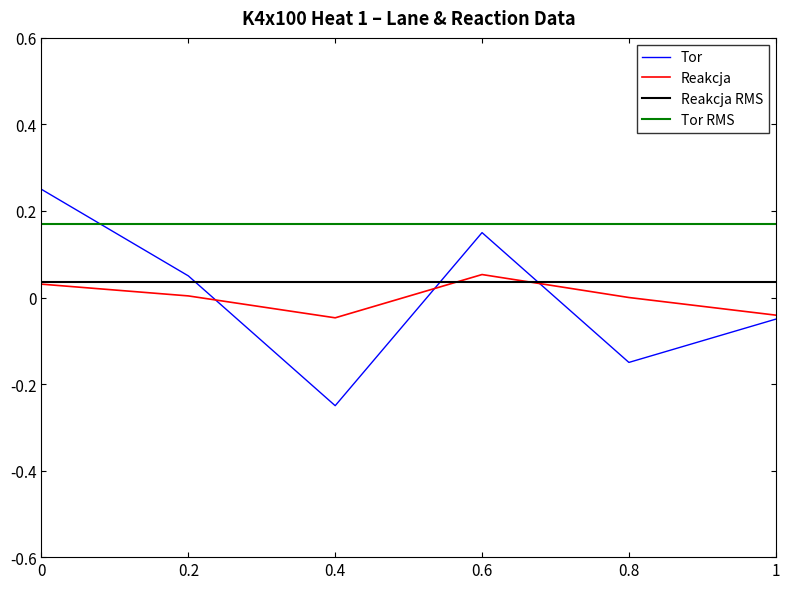

At which category does Tor reach its first local valley?

0.4